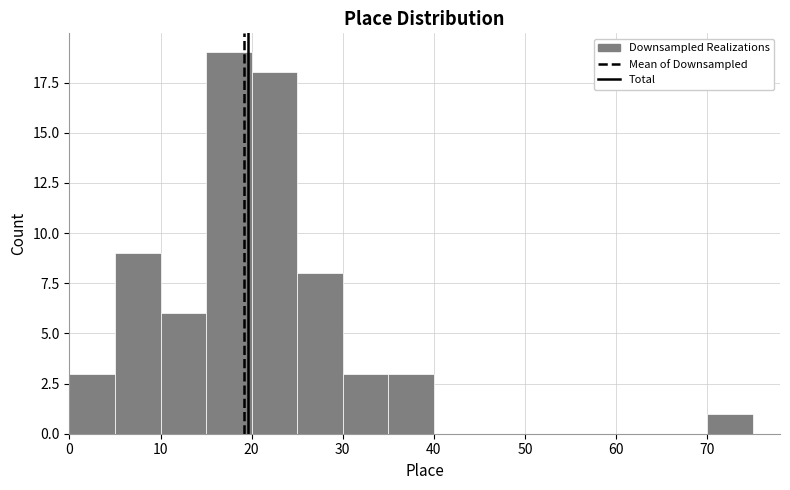

Which range on the x-axis has the tallest bar?

15 to 20